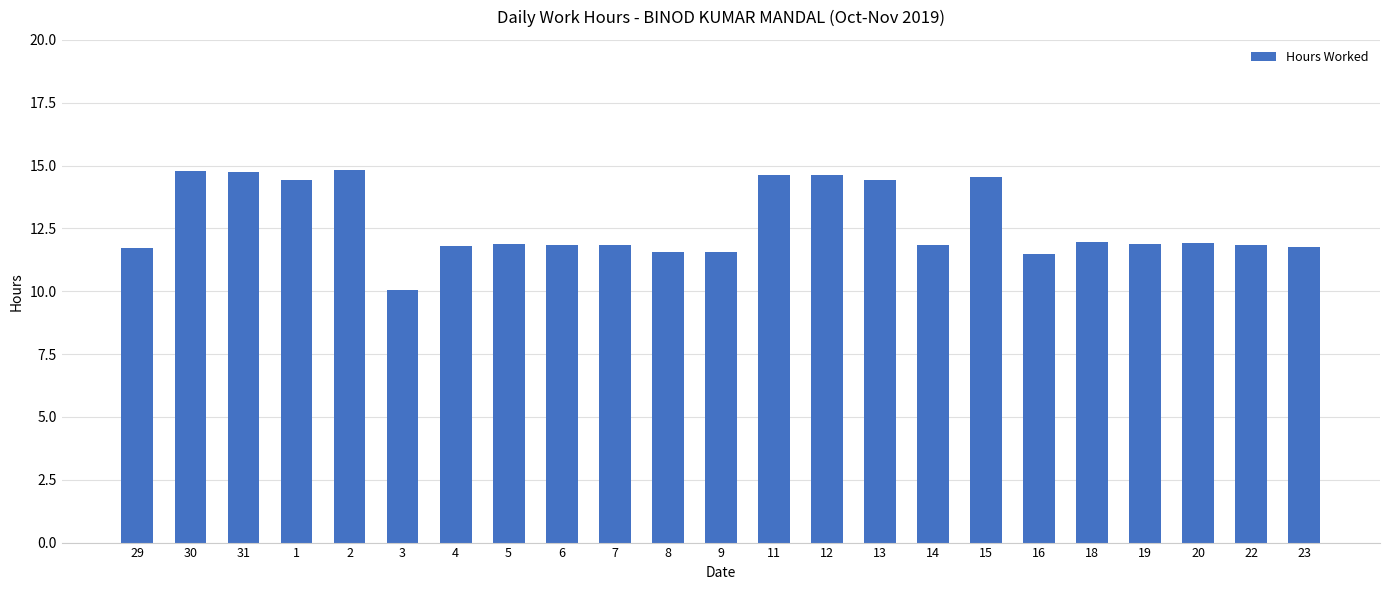

What is the greatest value displayed?

14.8